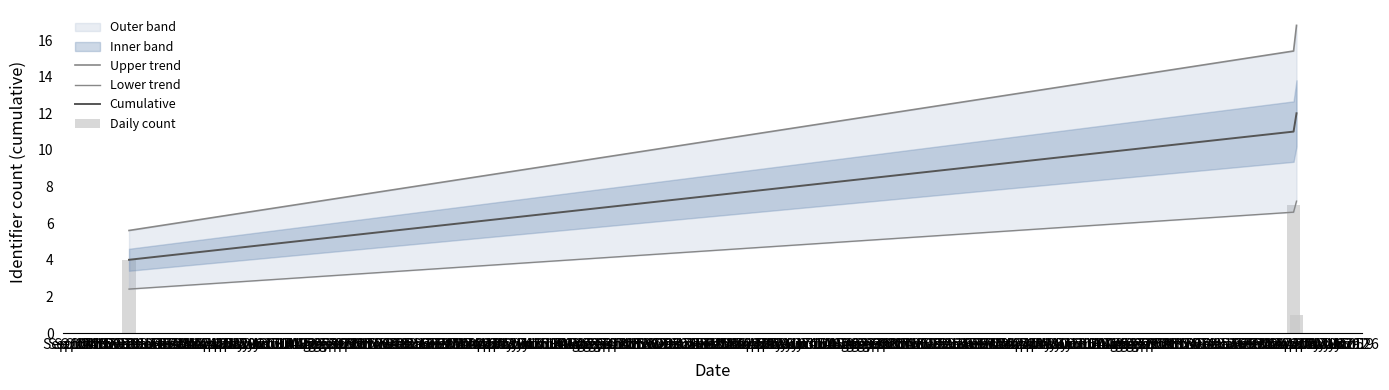

Which category has the lowest value across all series?

Sep 24